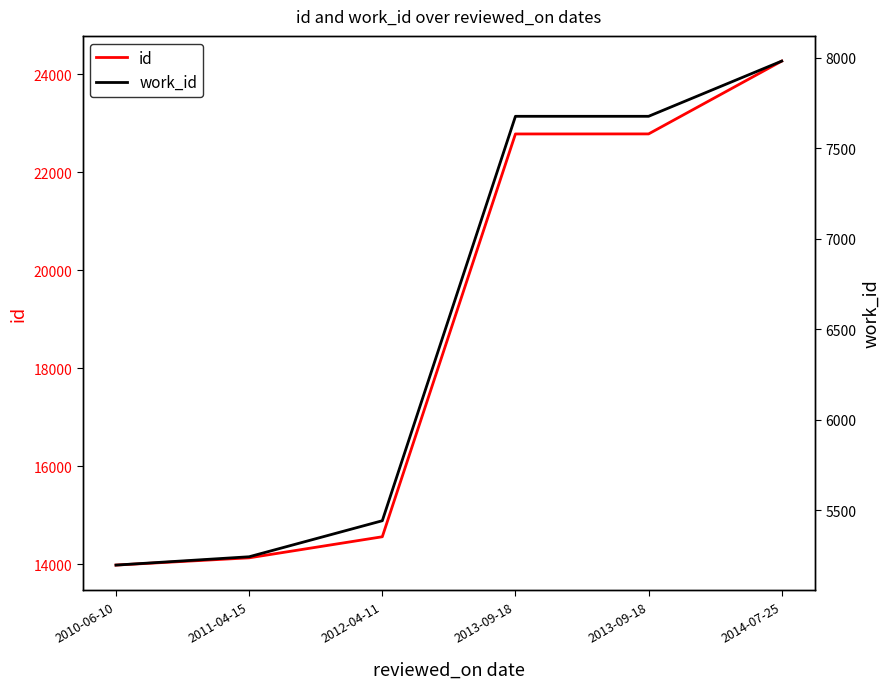

Reading right to left, extract all data points from this chart.

id: 24264	22778	22777	14558	14128	13980
work_id: 7982	7677	7677	5443	5244	5198